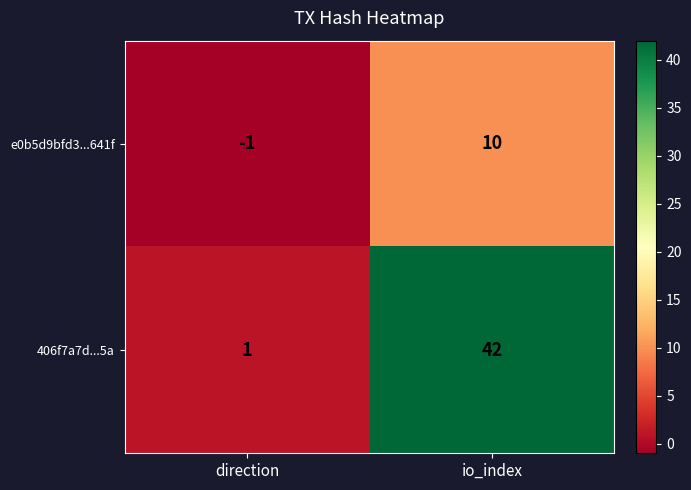

Reading left to right, transcribe all the data shown in this chart.

e0b5d9bfd3...641f: direction=-1	io_index=10
406f7a7d...5a: direction=1	io_index=42